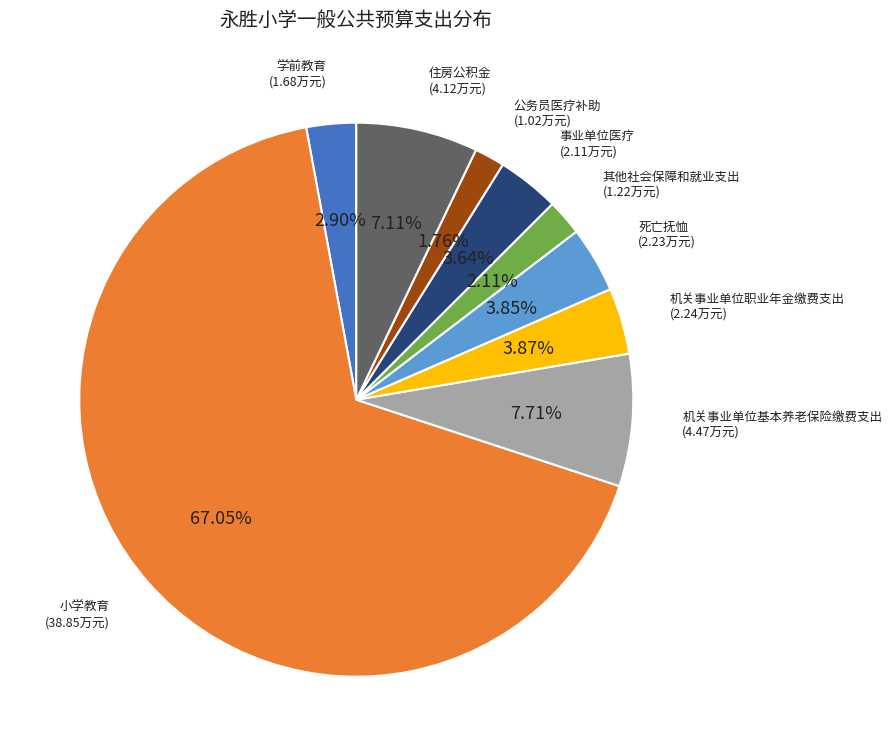

The 住房公积金 slice represents 13% of the pie. True or false?

False